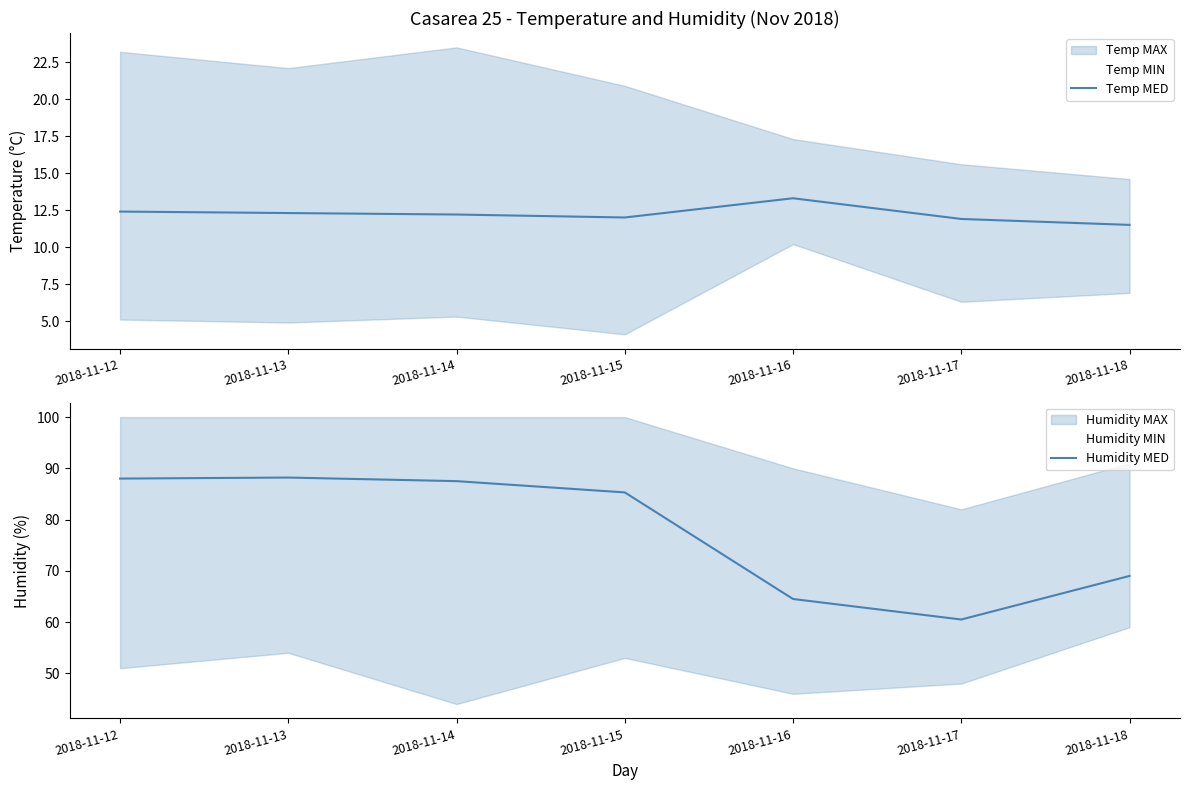

What is the spread (max minus min) of values at 2018-11-16?

51.2